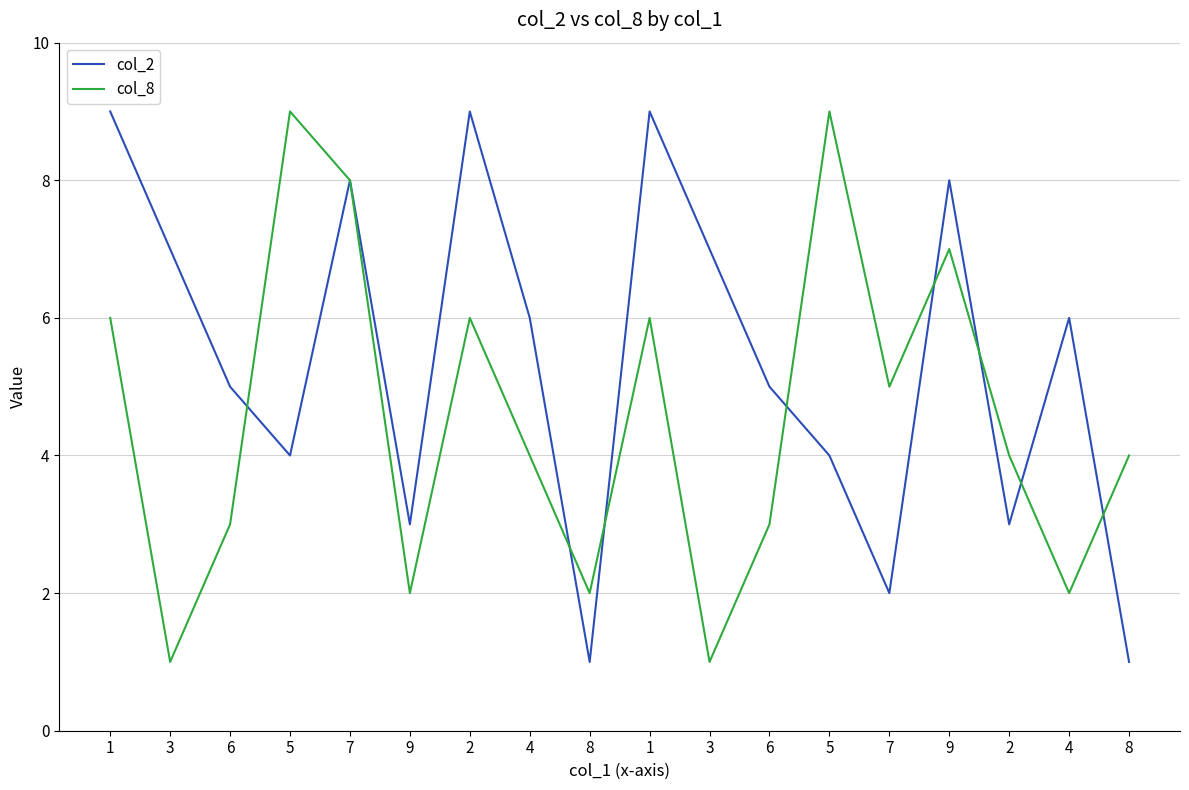

Where do col_2 and col_8 first cross each other?

6 and 5